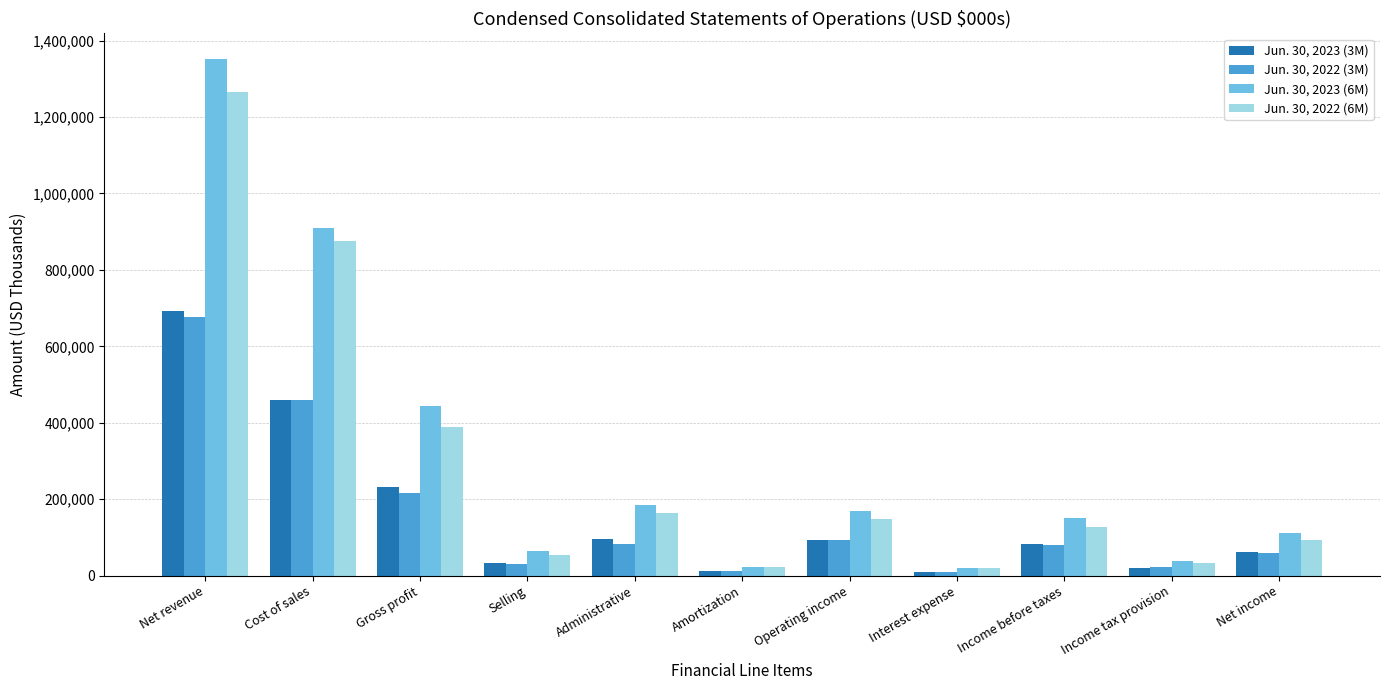

What is the difference between the Jun. 30, 2022 (3M) values at Cost of sales and Net income?

400136